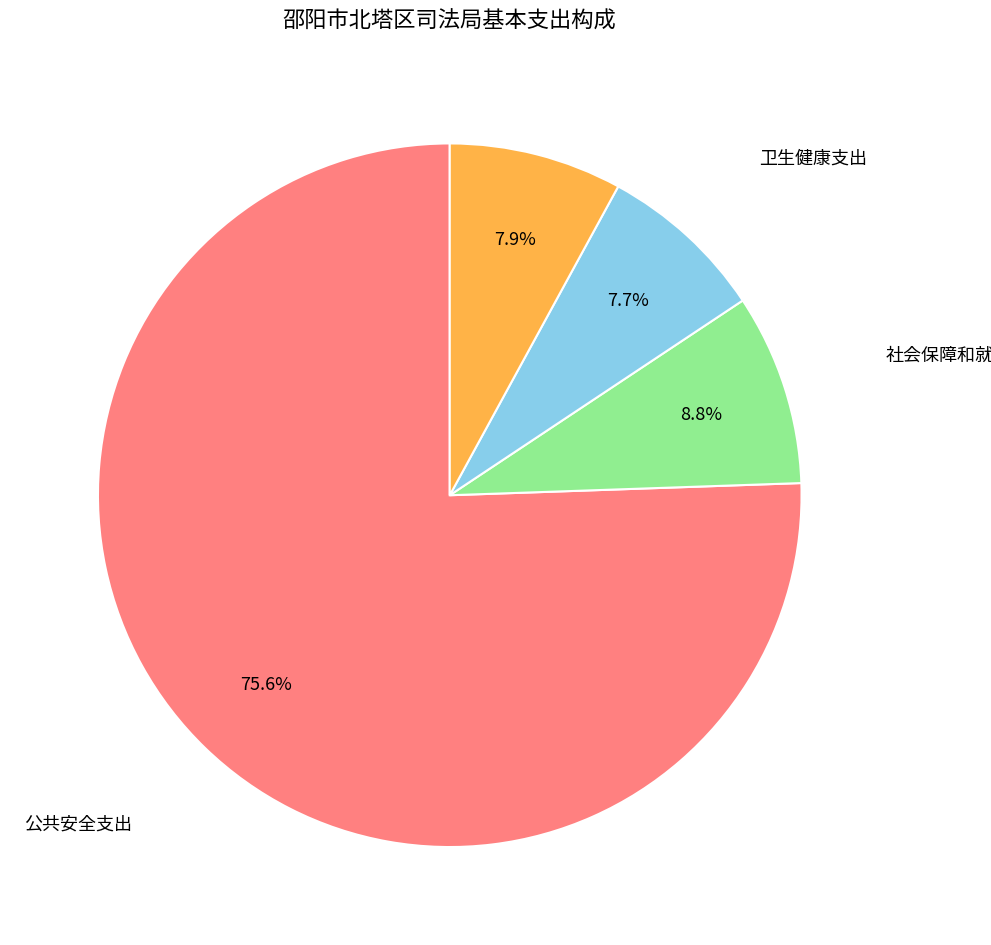

To the nearest percent, what is the difference between the largest and smallest slice percentages?

68%